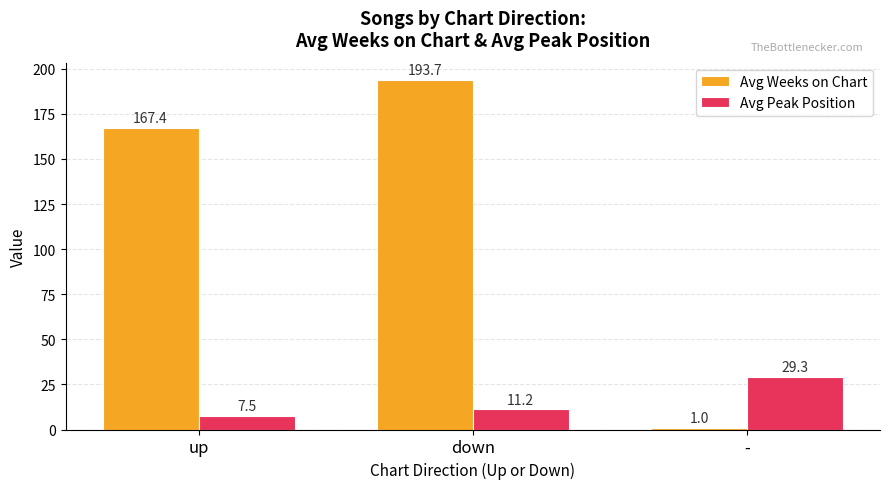

Which category has the lowest value across all series?

-